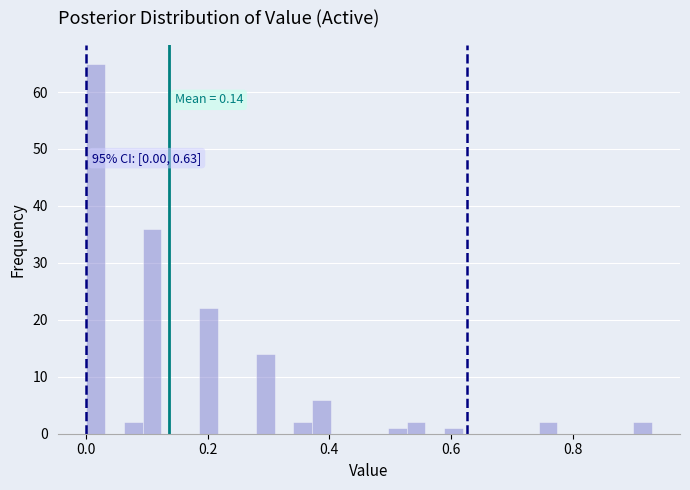

Read against the x-axis, roughly where is the centre of the tallest bar?

0.02